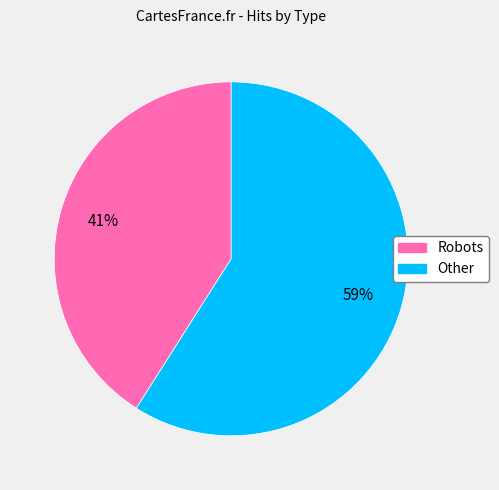

Does any single category account for the majority?

Yes